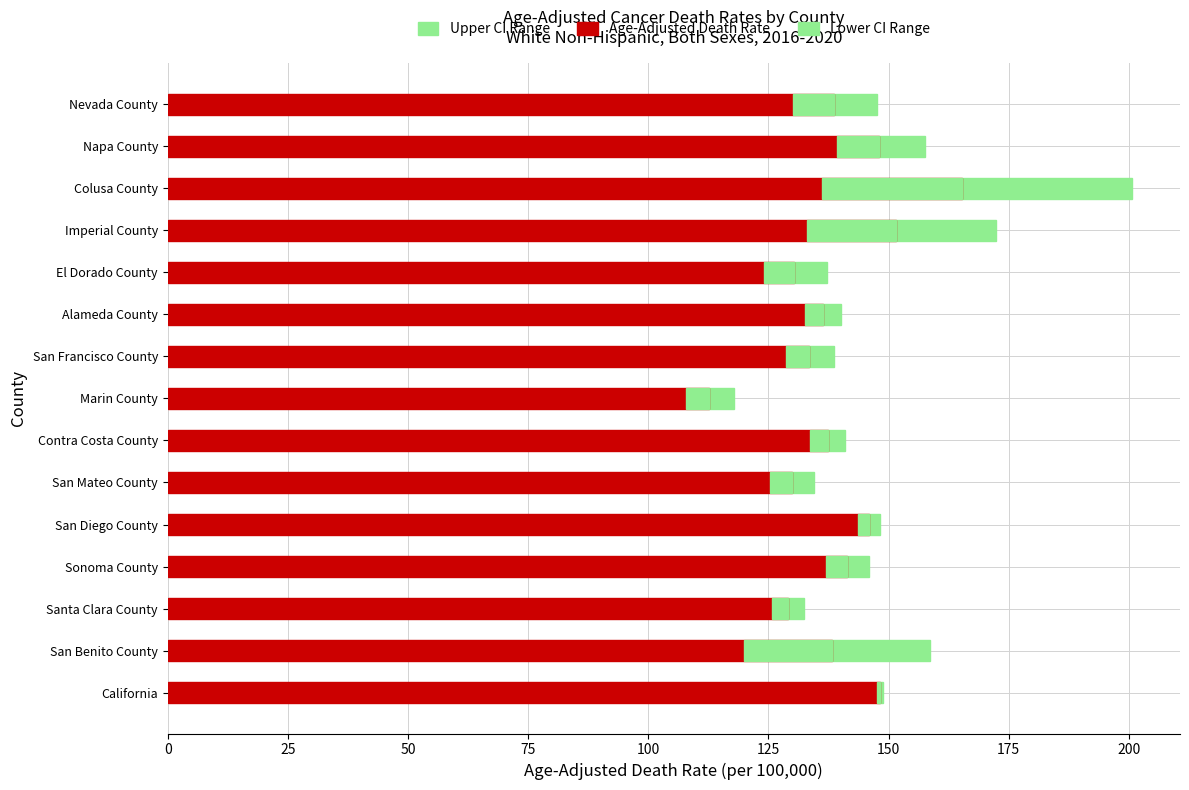

Rank the series by their maximum value, from lowest to highest.

Lower CI Range, Upper CI Range, Age-Adjusted Death Rate